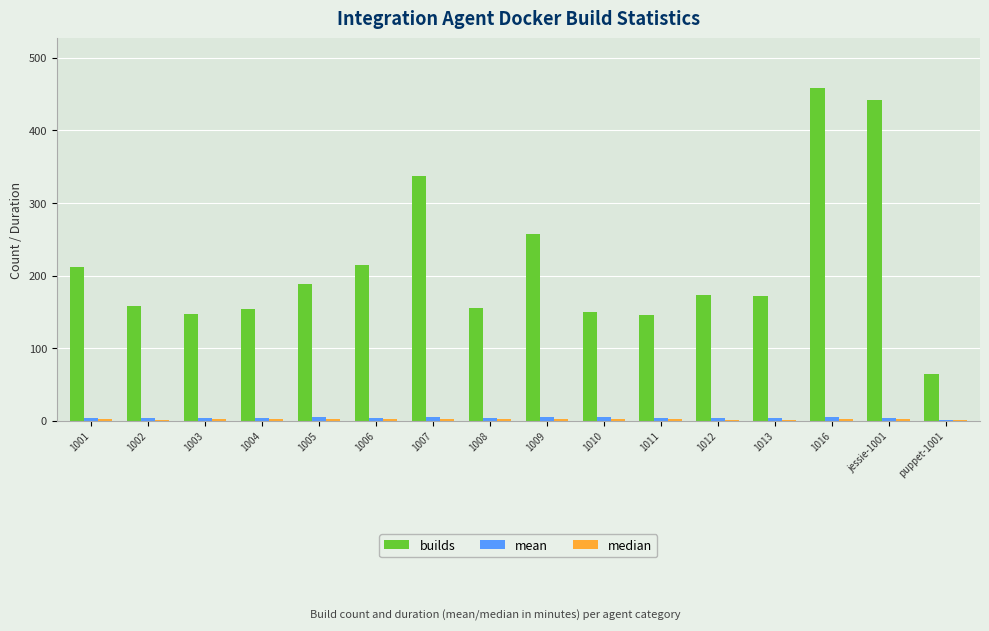

Between 1006 and puppet-1001, which series saw the biggest shift?

builds